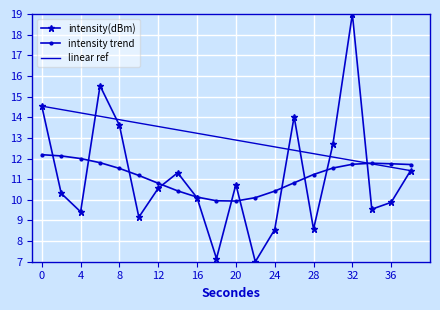

How many points are higher than both their immediate neighbors (excluding endpoints)?

5